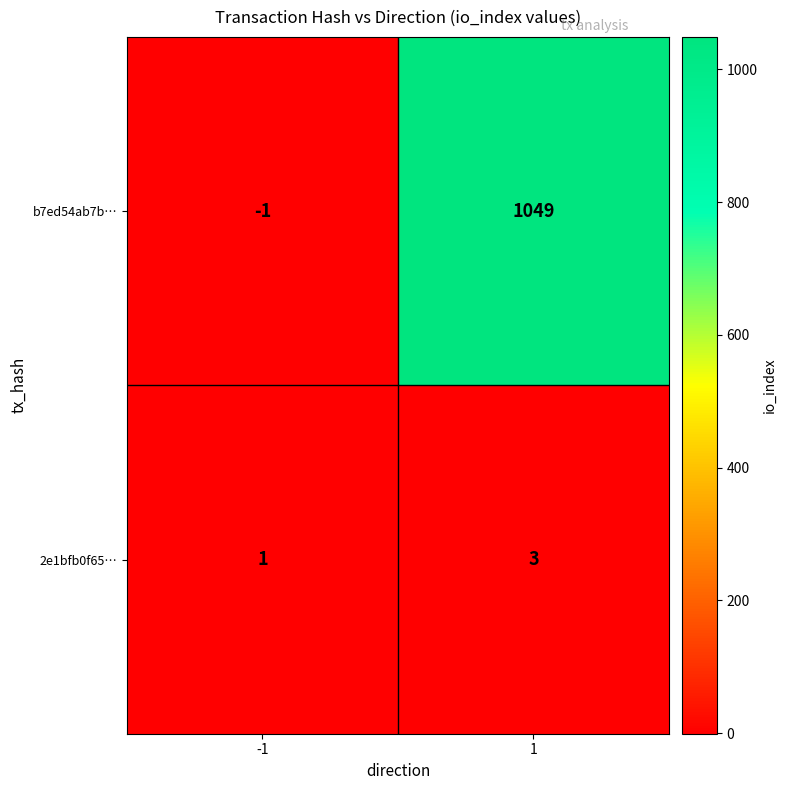

Is it true that 2e1bfb0f65… equals 1 at -1?

True